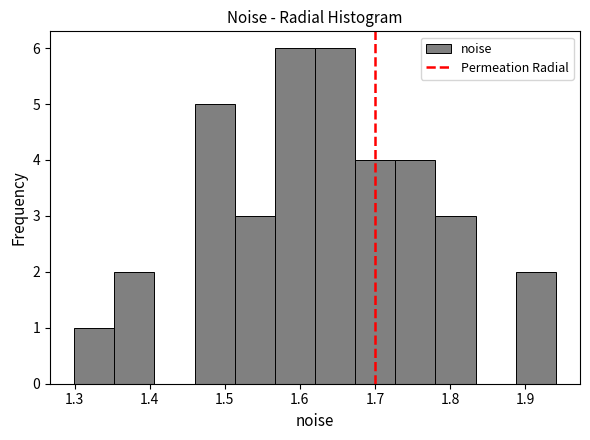

How tall is the bar that spans 1.30 to 1.35 on the x-axis? Neither the bar edges nor the heights are printed on the chart, so give them approximately, as read against the axes.

1